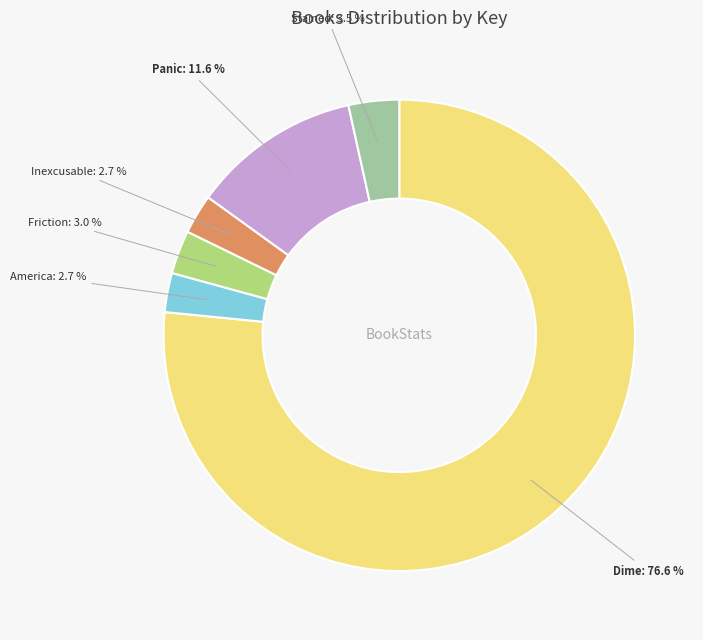

Is there a majority slice in this chart?

Yes